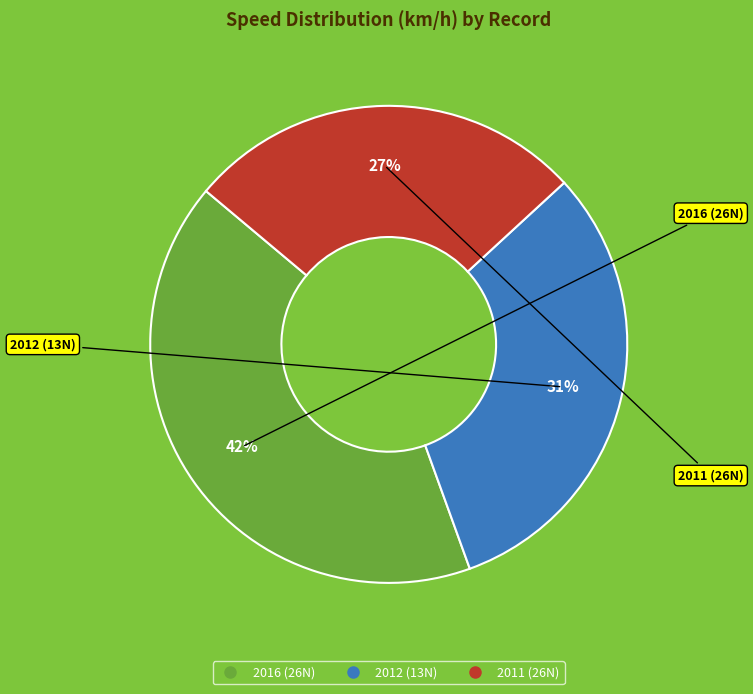

To the nearest percent, what is the difference between the largest and smallest slice percentages?

15%